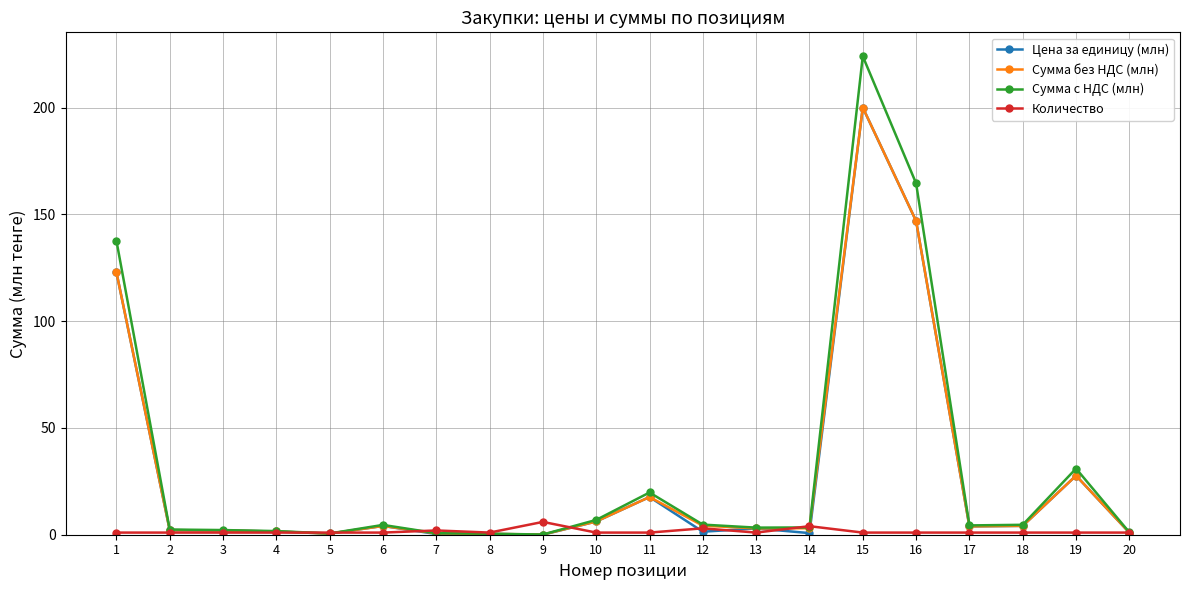

At which category is the sum across all series the highest?

15